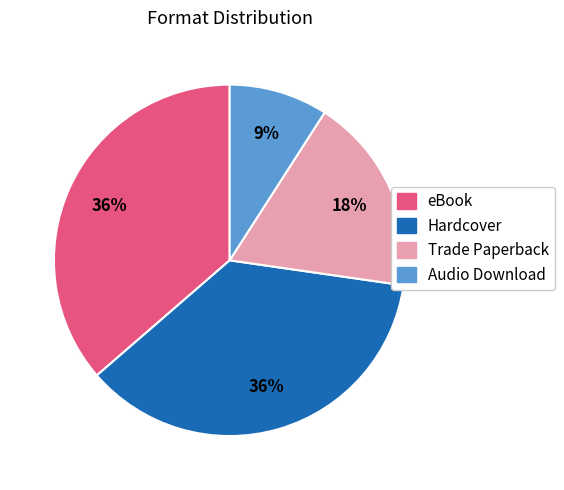

Is there a majority slice in this chart?

No